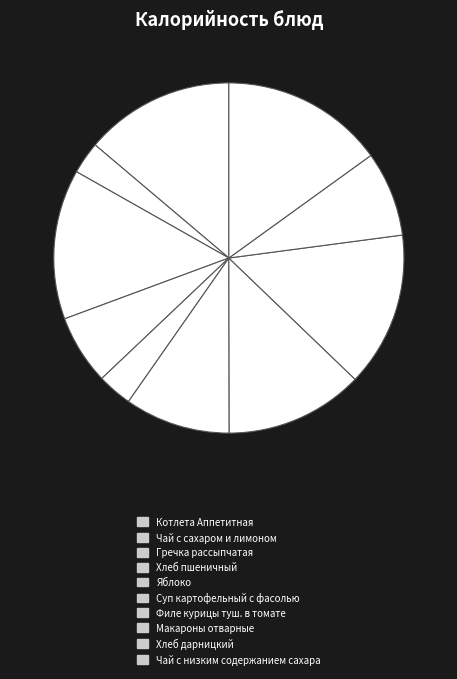

To the nearest percent, what percentage of the pie is Хлеб дарницкий?

8%